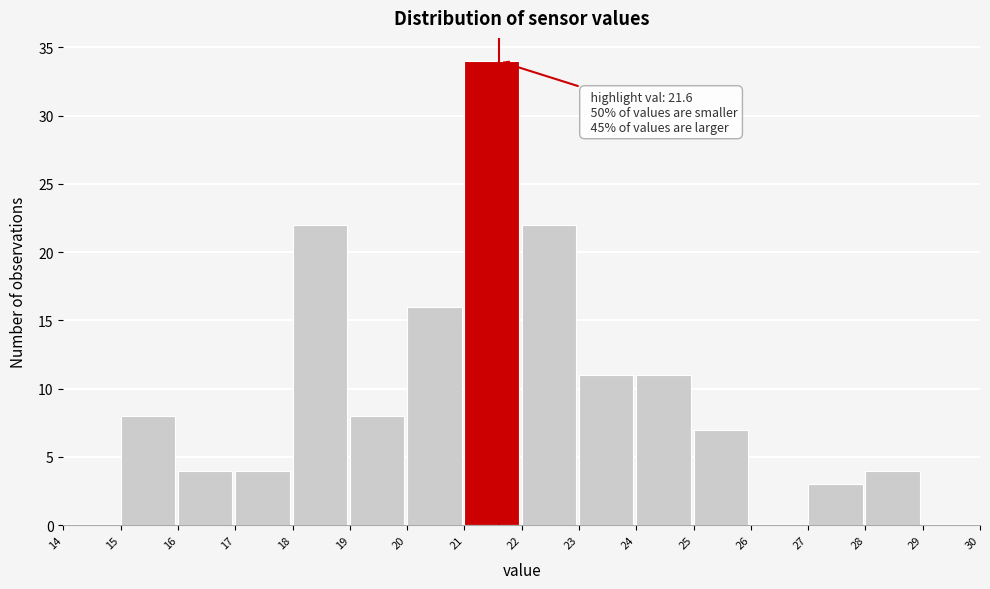

Over which range of the x-axis is the bar tallest?

21 to 22